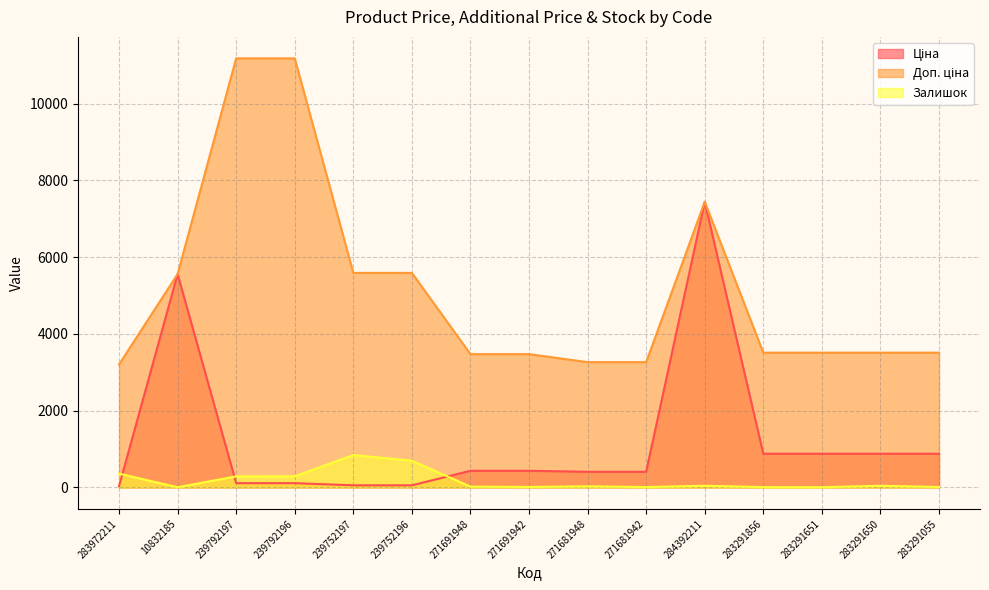

Reading left to right, list all the values displayed in this chart.

Ціна: 32.0	5560.3	111.8	111.8	55.9	55.9	434.3	434.3	408.2	408.2	7444.6	878.0	878.0	878.0	878.0
Доп. ціна: 3205.0	5560.3	11182.0	11182.0	5591.0	5591.0	3474.1	3474.1	3265.8	3265.8	7444.6	3511.9	3511.9	3511.9	3511.9
Залишок: 360.0	6.0	289.0	290.0	845.0	698.0	22.0	13.0	30.0	10.0	44.0	9.0	7.0	43.0	12.0